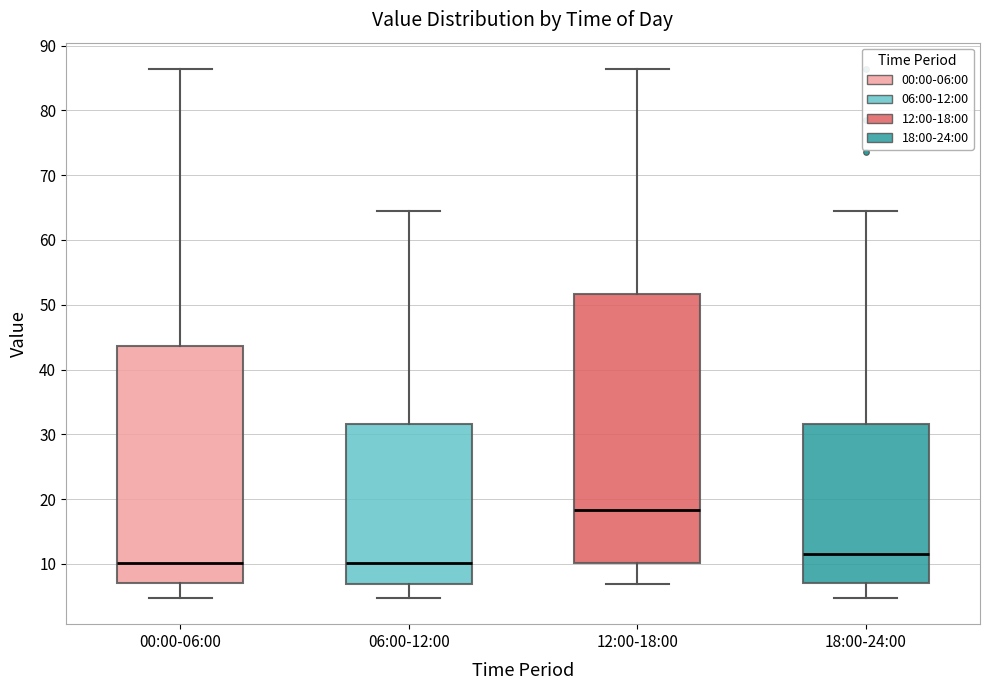

Reading left to right, read every box against the y-axis: the position of its median line, the range the box covers, and the ends of its whiskers. The values are not printed on the chart, so give them approximately, as read against the axis.

00:00-06:00: median 10, box 7 to 44, whiskers 5 to 86
06:00-12:00: median 10, box 7 to 32, whiskers 5 to 64
12:00-18:00: median 18, box 10 to 52, whiskers 7 to 86
18:00-24:00: median 12, box 7 to 32, whiskers 5 to 64